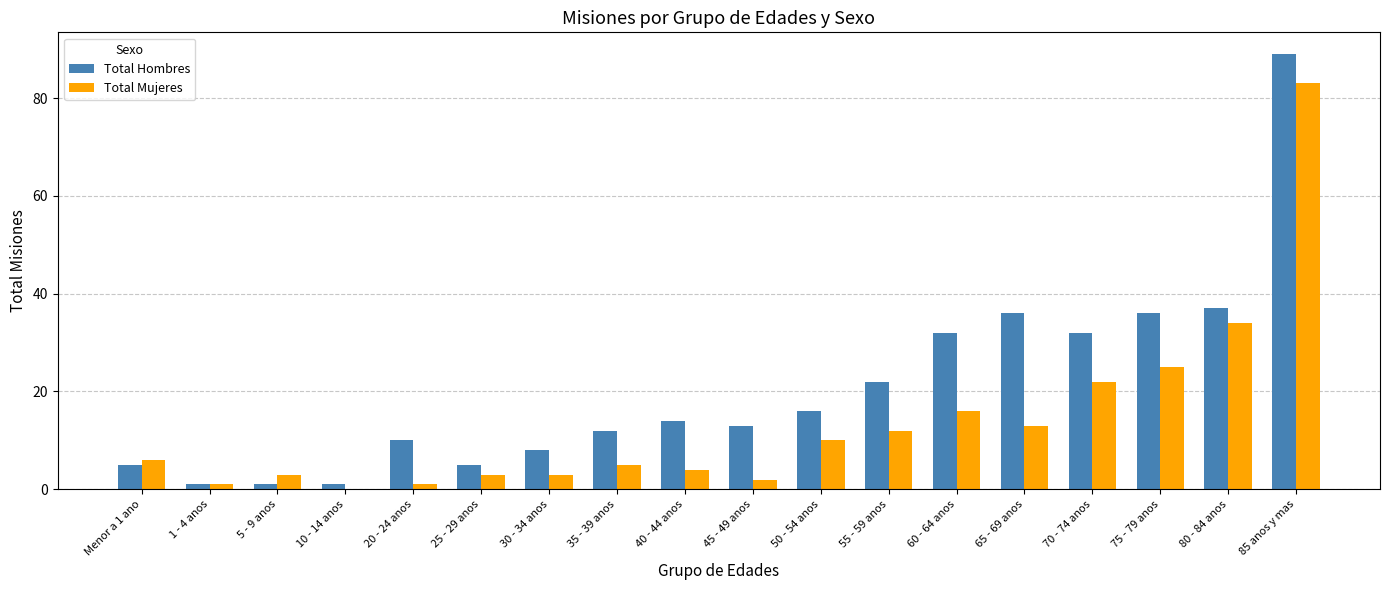

Which series changed the most between Menor a 1 ano and 35 - 39 anos?

Total Hombres